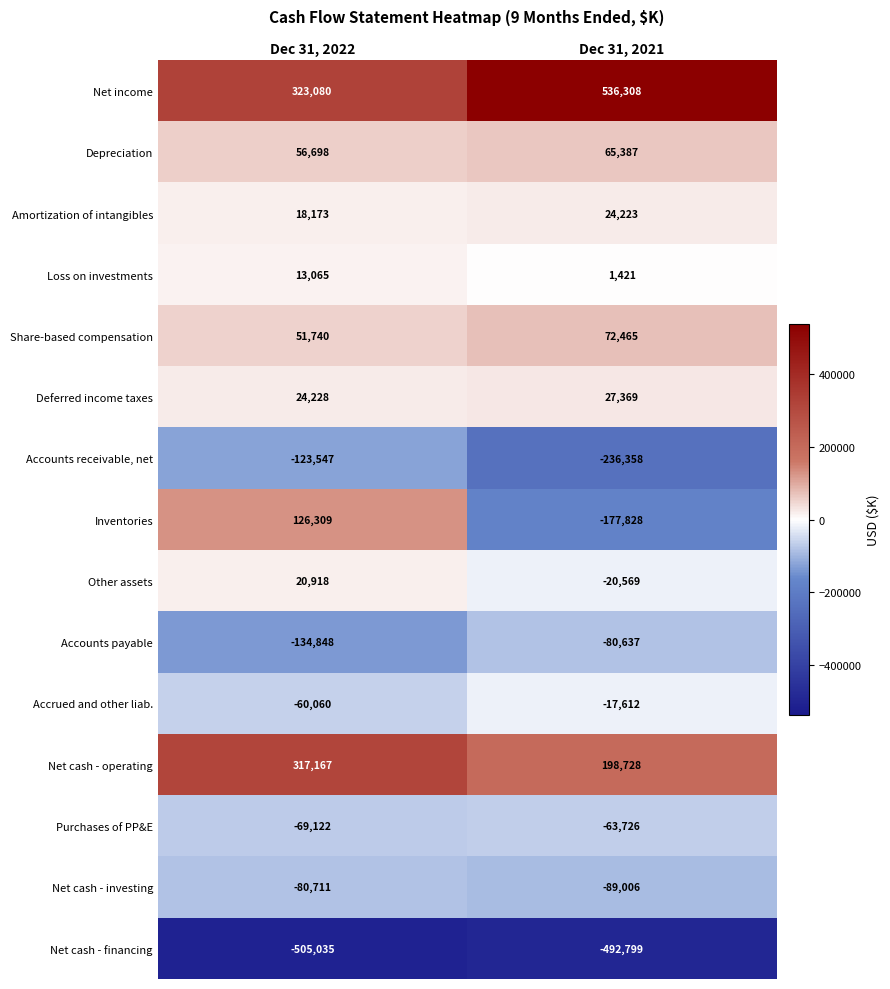

Reading left to right, what are all the values shown in this chart?

Net income: Dec 31, 2022=323080	Dec 31, 2021=536308
Depreciation: Dec 31, 2022=56698	Dec 31, 2021=65387
Amortization of intangibles: Dec 31, 2022=18173	Dec 31, 2021=24223
Loss on investments: Dec 31, 2022=13065	Dec 31, 2021=1421
Share-based compensation: Dec 31, 2022=51740	Dec 31, 2021=72465
Deferred income taxes: Dec 31, 2022=24228	Dec 31, 2021=27369
Accounts receivable, net: Dec 31, 2022=-123547	Dec 31, 2021=-236358
Inventories: Dec 31, 2022=126309	Dec 31, 2021=-177828
Other assets: Dec 31, 2022=20918	Dec 31, 2021=-20569
Accounts payable: Dec 31, 2022=-134848	Dec 31, 2021=-80637
Accrued and other liab.: Dec 31, 2022=-60060	Dec 31, 2021=-17612
Net cash - operating: Dec 31, 2022=317167	Dec 31, 2021=198728
Purchases of PP&E: Dec 31, 2022=-69122	Dec 31, 2021=-63726
Net cash - investing: Dec 31, 2022=-80711	Dec 31, 2021=-89006
Net cash - financing: Dec 31, 2022=-505035	Dec 31, 2021=-492799